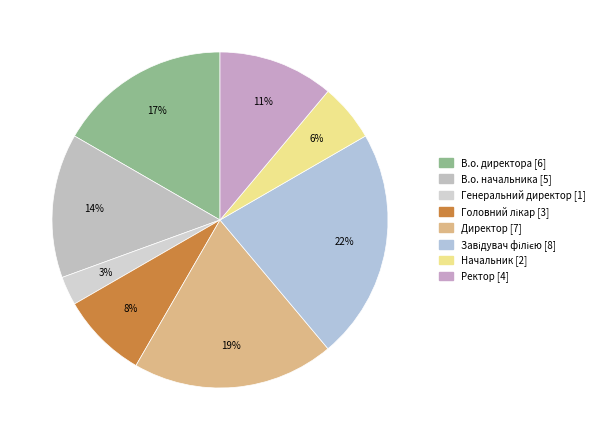

Between Генеральний директор and Завідувач філією, which is larger?

Завідувач філією